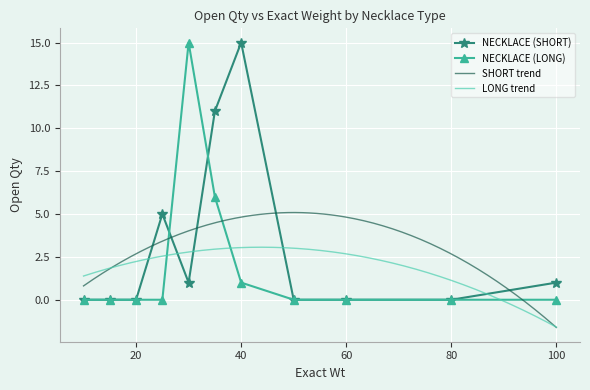

Is it true that NECKLACE (SHORT) equals 0 at 20?

True